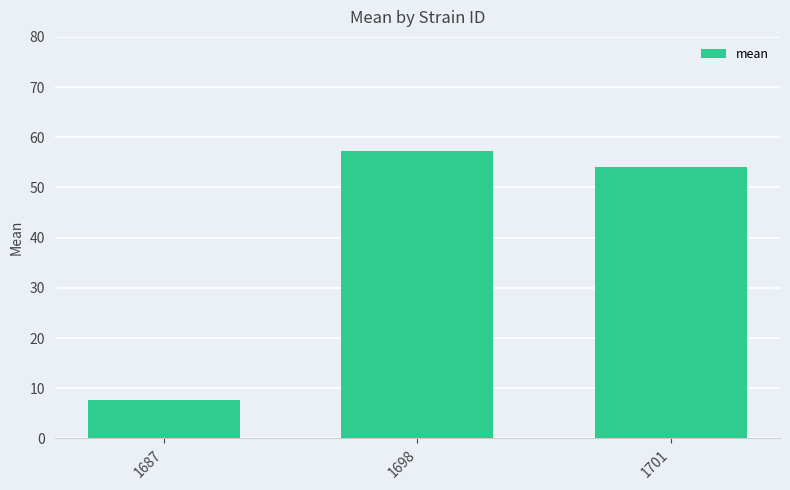

What is the difference between the values at 1701 and 1698?

3.1